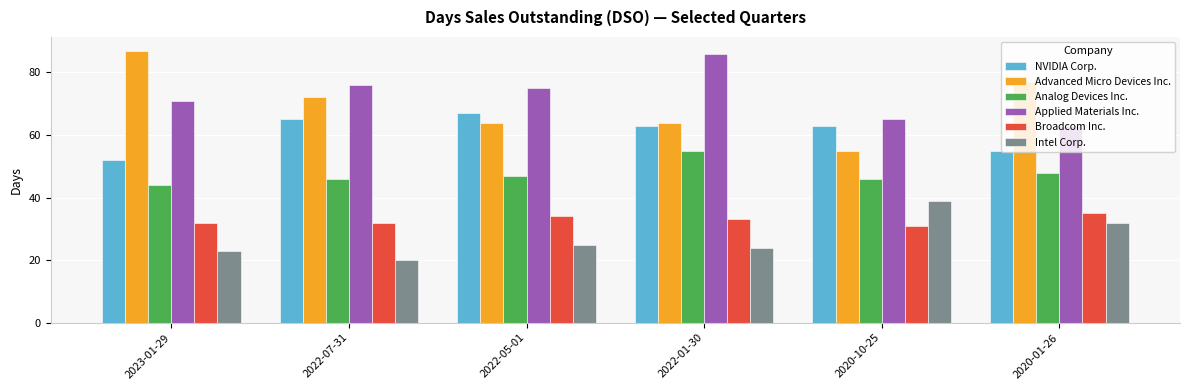

Reading left to right, what are all the values shown in this chart?

NVIDIA Corp.: 52	65	67	63	63	55
Advanced Micro Devices Inc.: 87	72	64	64	55	77
Analog Devices Inc.: 44	46	47	55	46	48
Applied Materials Inc.: 71	76	75	86	65	63
Broadcom Inc.: 32	32	34	33	31	35
Intel Corp.: 23	20	25	24	39	32